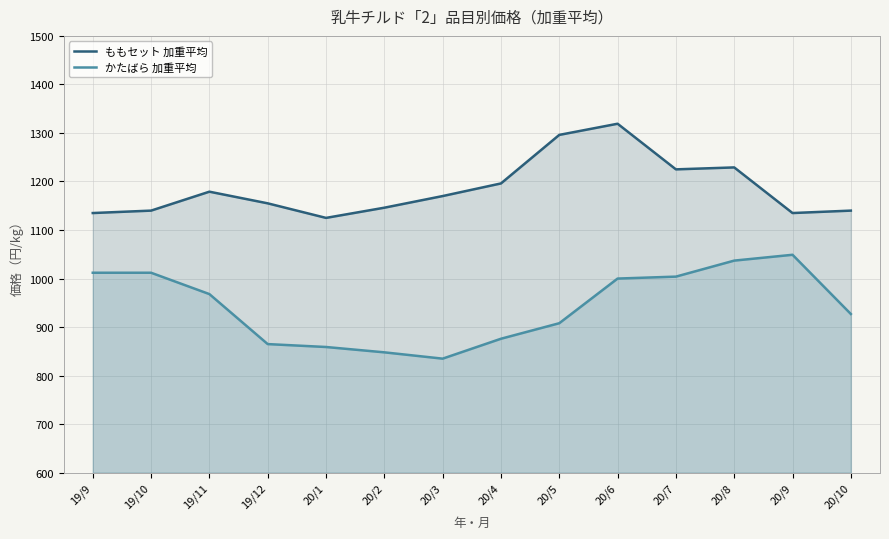

What position from the right is 20/5?

6